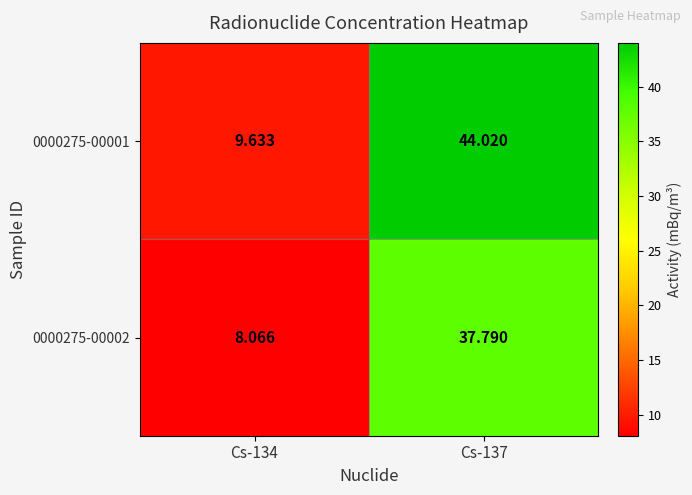

Is the value of 0000275-00001 at Cs-134 greater than the value of 0000275-00002 at Cs-137?

No